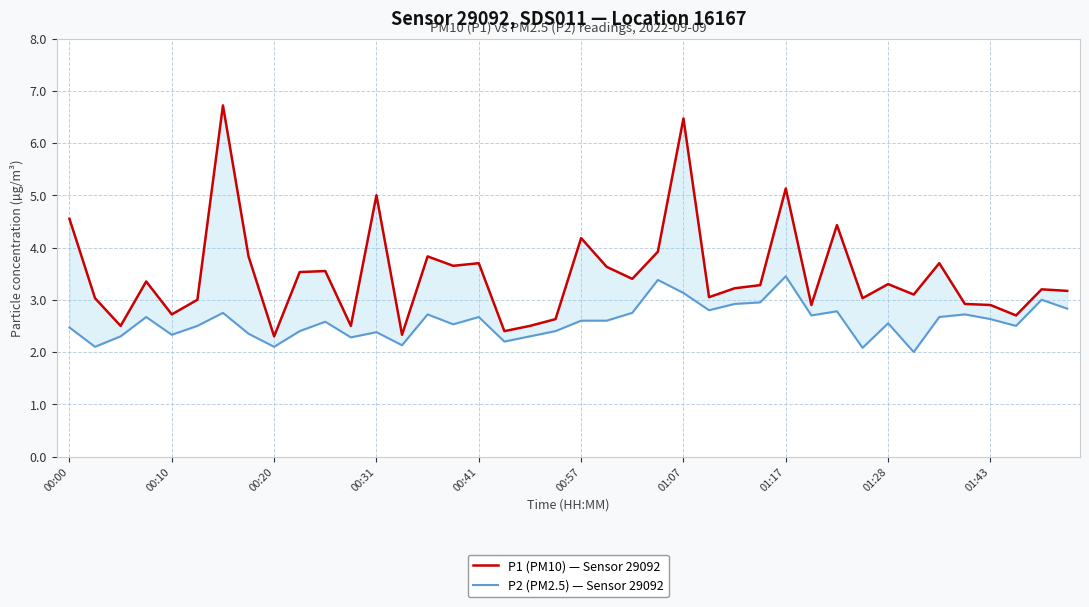

Which series has the largest total across all categories?

P1 (PM10) — Sensor 29092